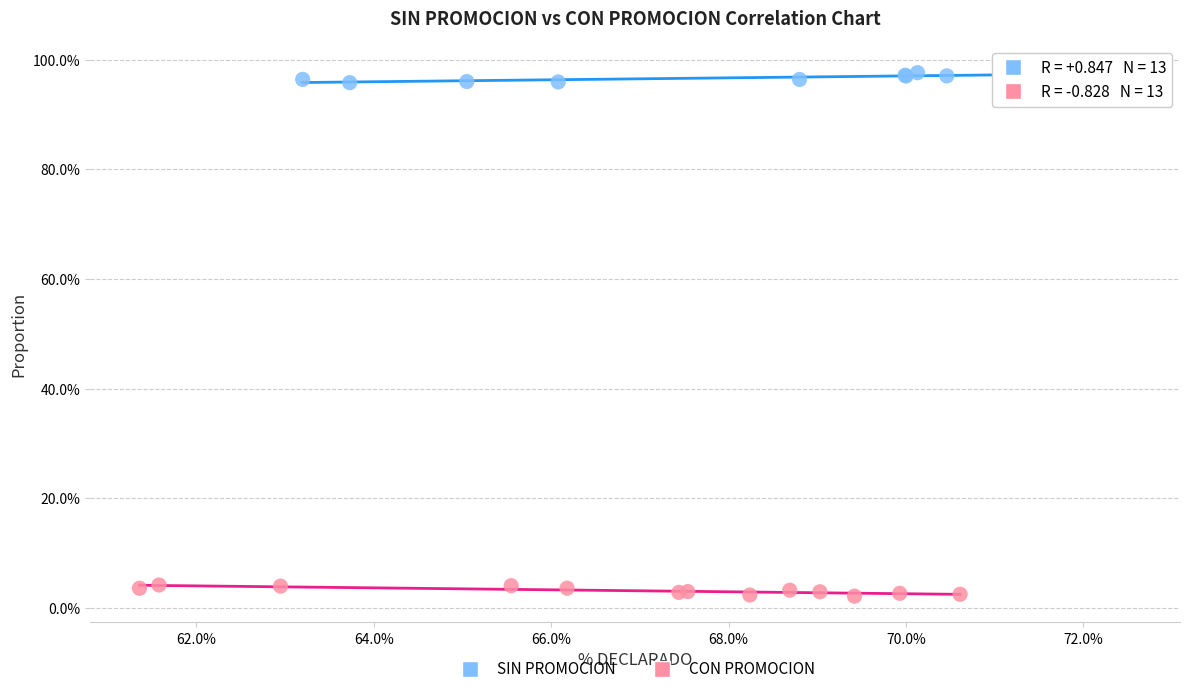

What are all the series names shown in the legend?

SIN PROMOCION, CON PROMOCION